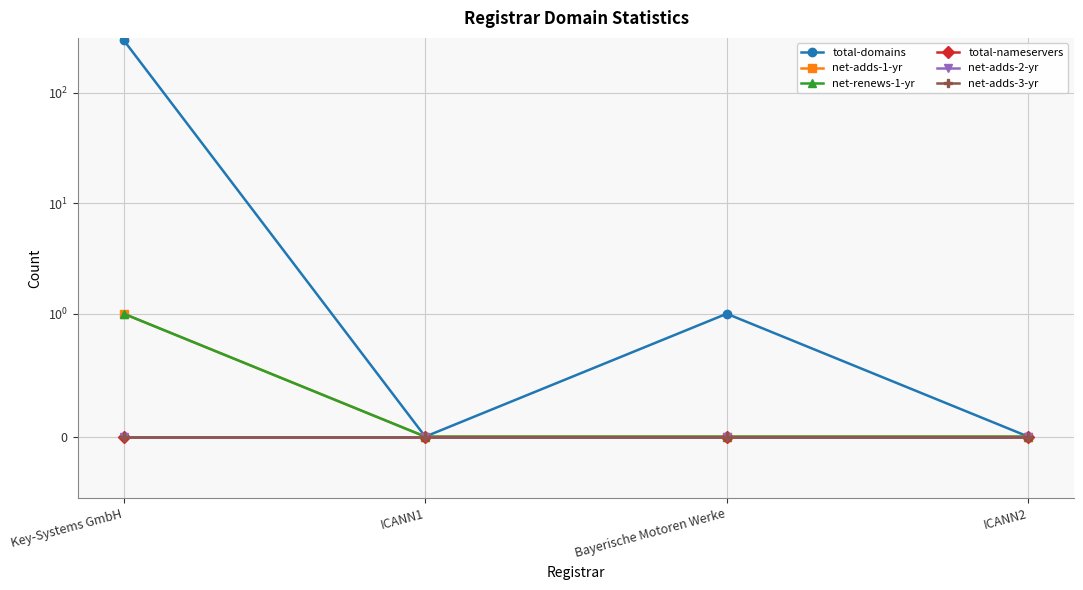

True or false: net-adds-3-yr and net-adds-2-yr intersect in this chart.

False